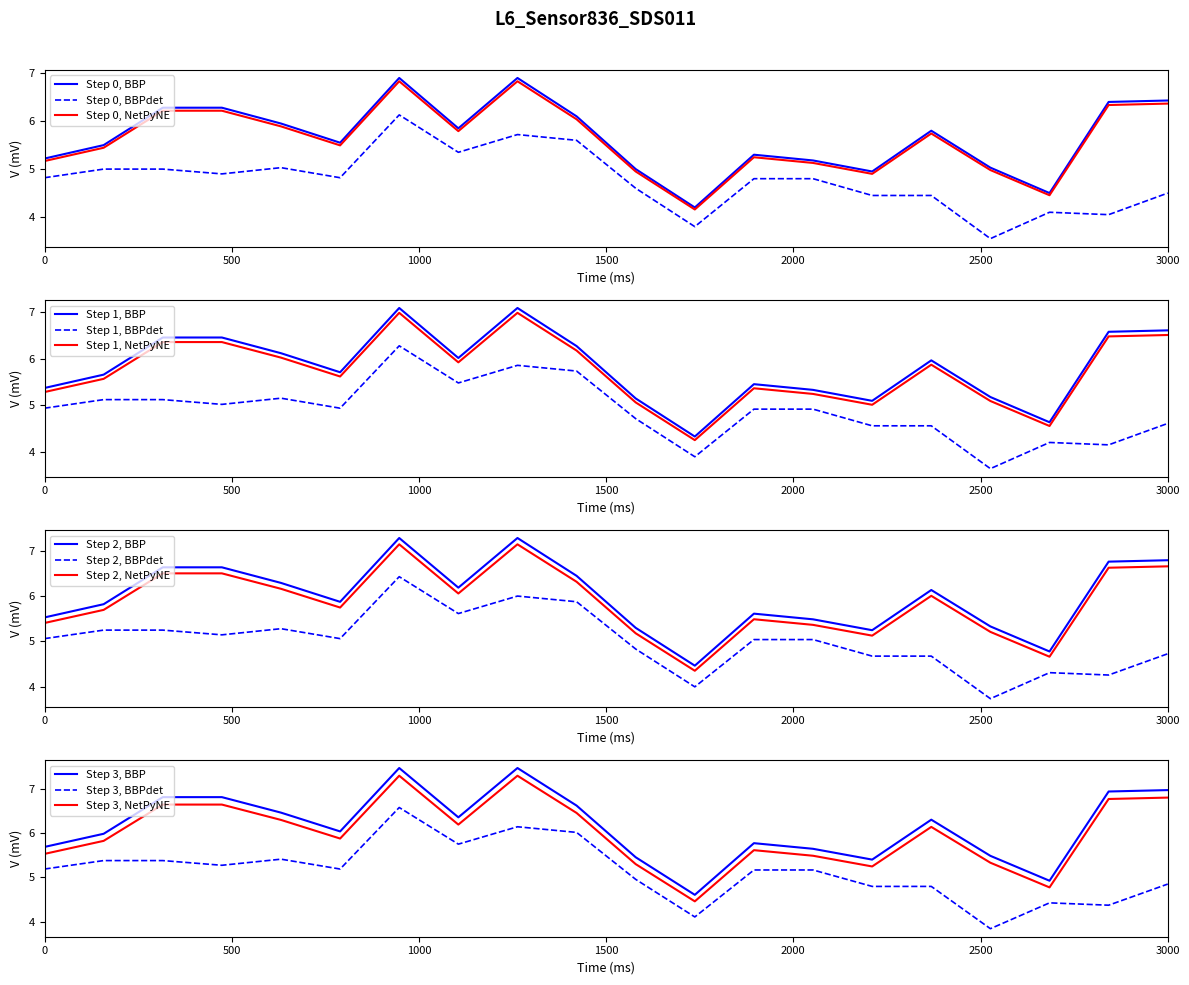

What is the highest value of the Step 0, BBPdet series?

6.1